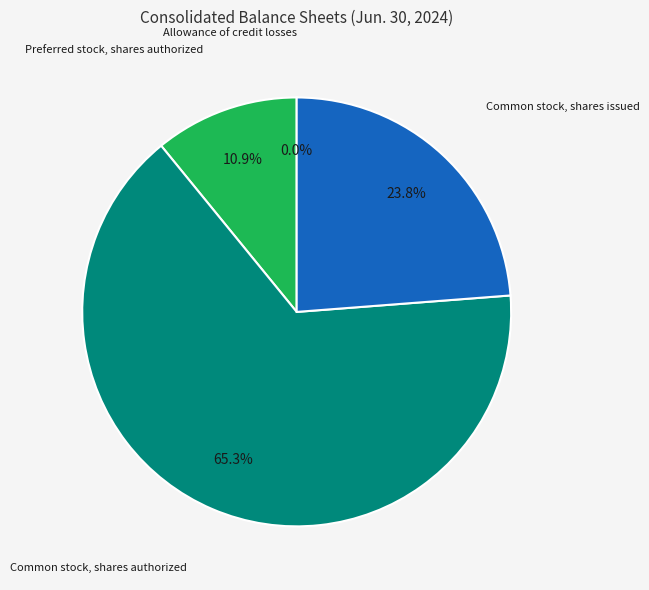

Is there any slice that represents more than half of the pie?

Yes